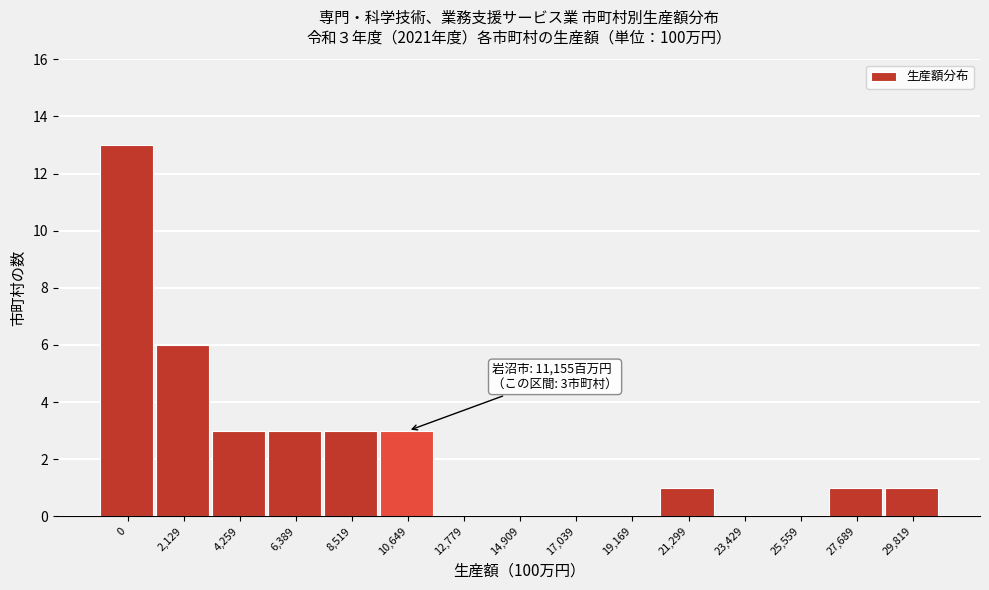

Reading left to right, list all the values displayed in this chart.

0=13	2,129=6	4,259=3	6,389=3	8,519=3	10,649=3	12,779=0	14,909=0	17,039=0	19,169=0	21,299=1	23,429=0	25,559=0	27,689=1	29,819=1